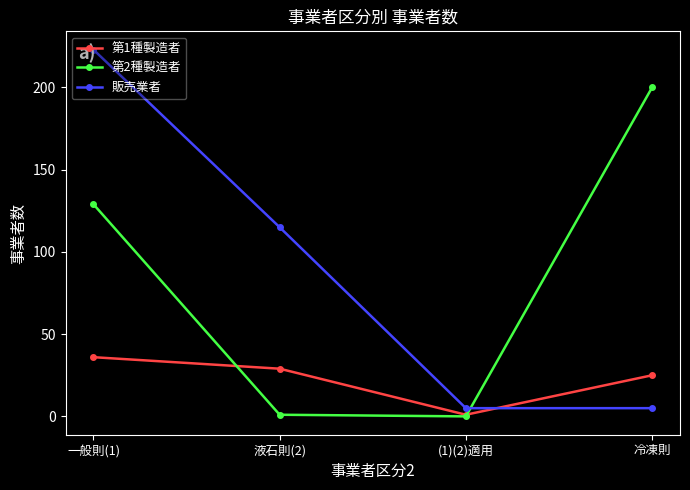

What is the greatest value displayed?

223